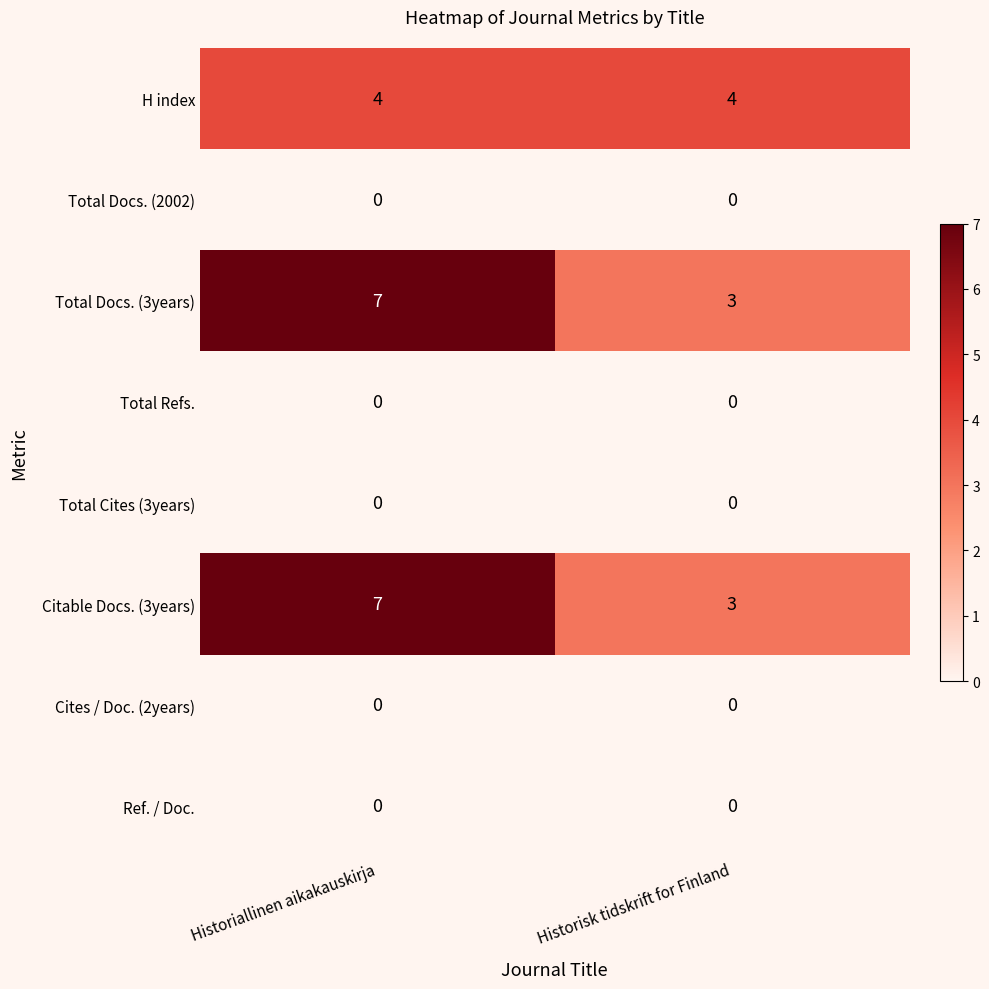

At which category is the sum across all series the highest?

Historiallinen aikakauskirja